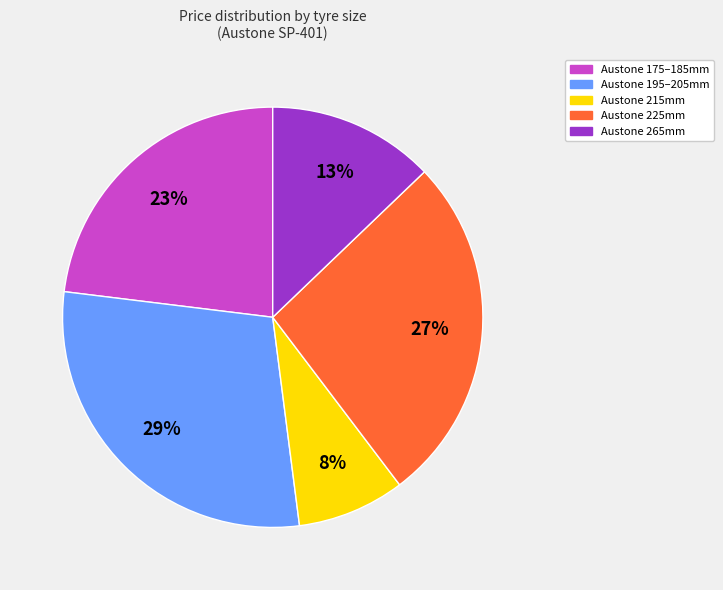

Do Austone 265mm and Austone 175–185mm together represent more than half of the pie?

No